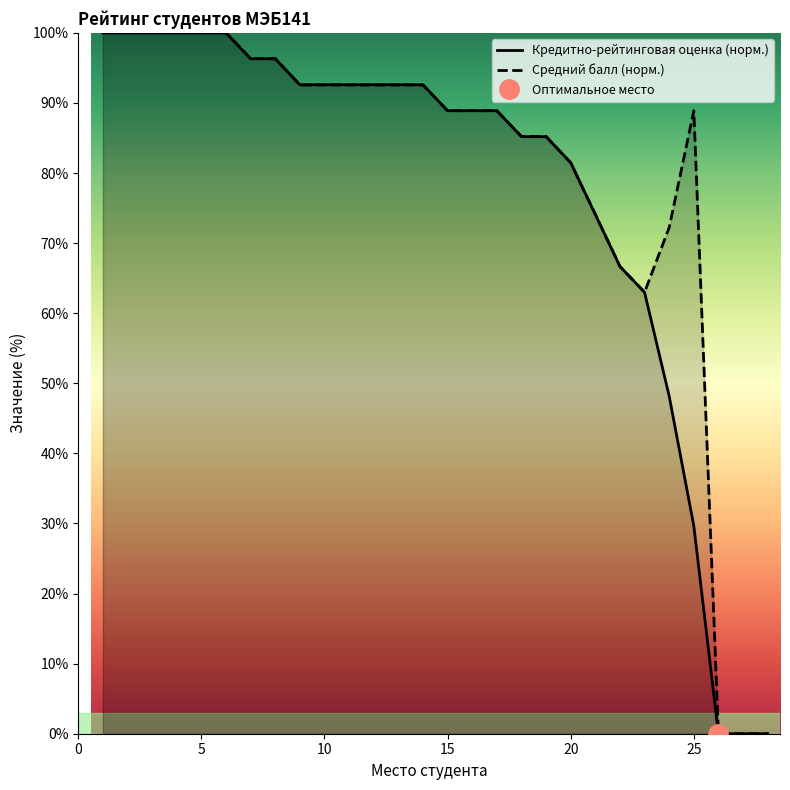

What is the highest value of the Средний балл (норм.) series?

100.0